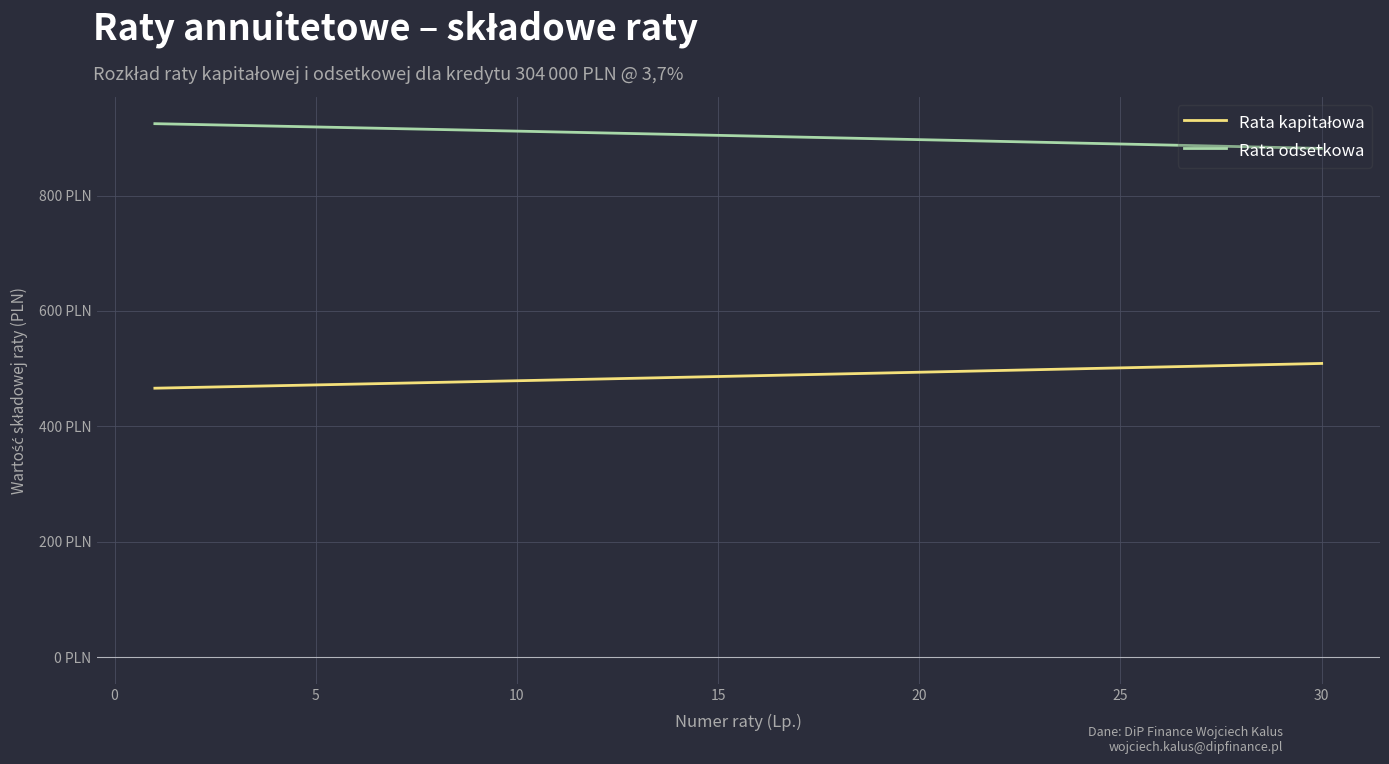

What is the value of the Rata odsetkowa point at the 9th from the left?

913.0